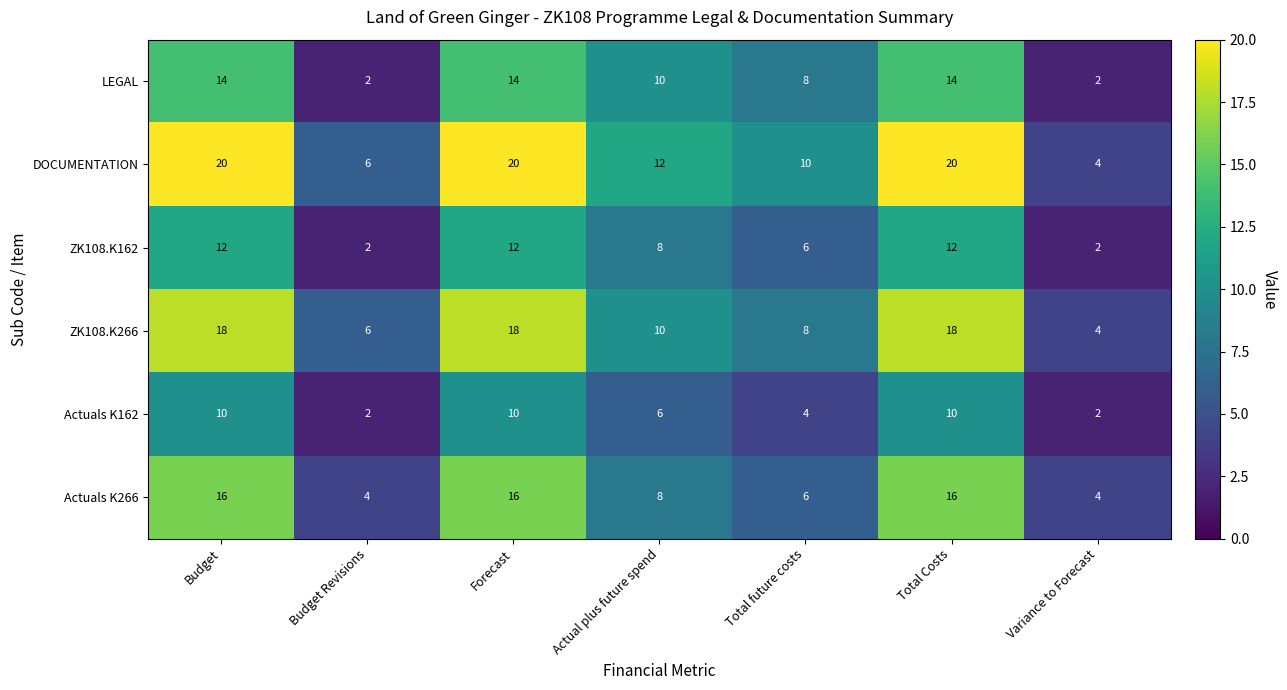

How many ZK108.K266 values are between 6 and 18?

6